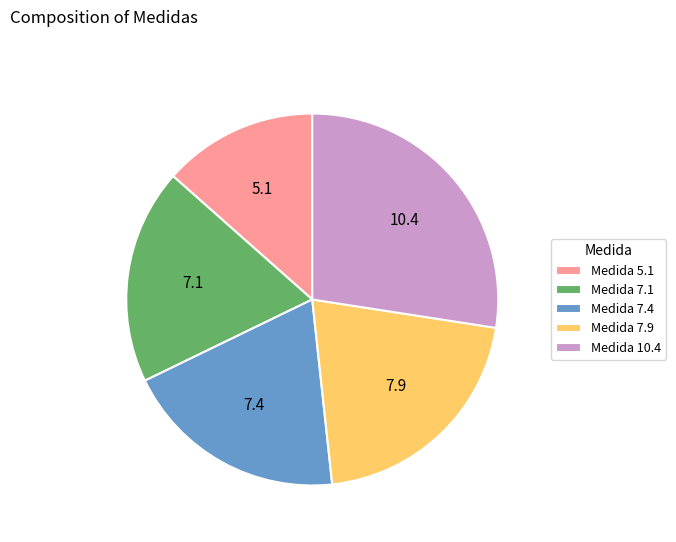

Which slice is the largest?

Medida 10.4